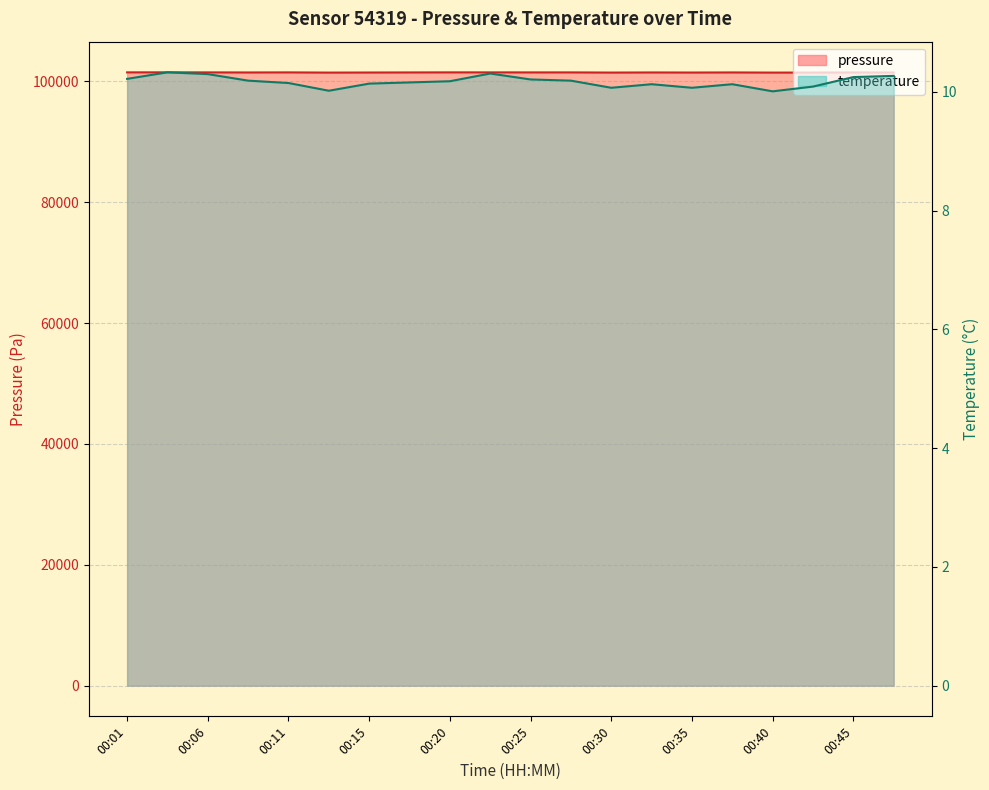

List the series in order of their overall mean, highest first.

pressure, temperature